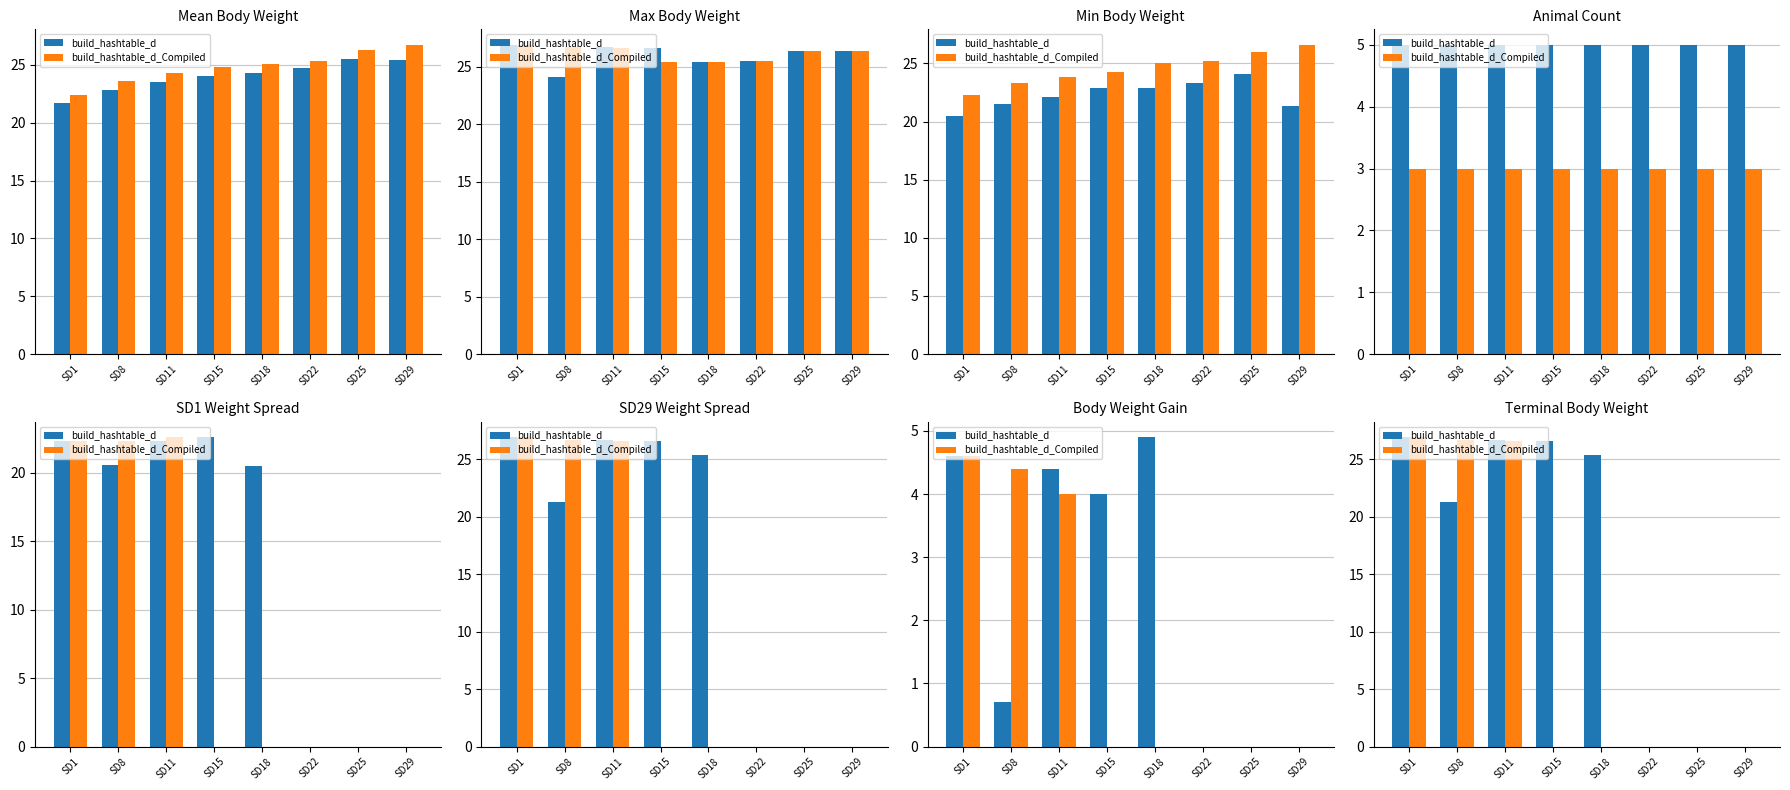

What are all the series names shown in the legend?

build_hashtable_d, build_hashtable_d_Compiled